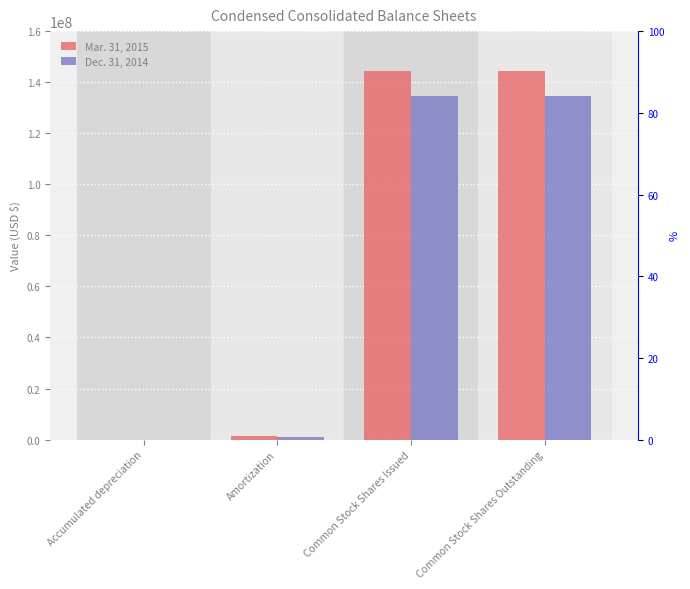

Is the value of Mar. 31, 2015 at Amortization greater than the value of Dec. 31, 2014 at Common Stock Shares Outstanding?

No